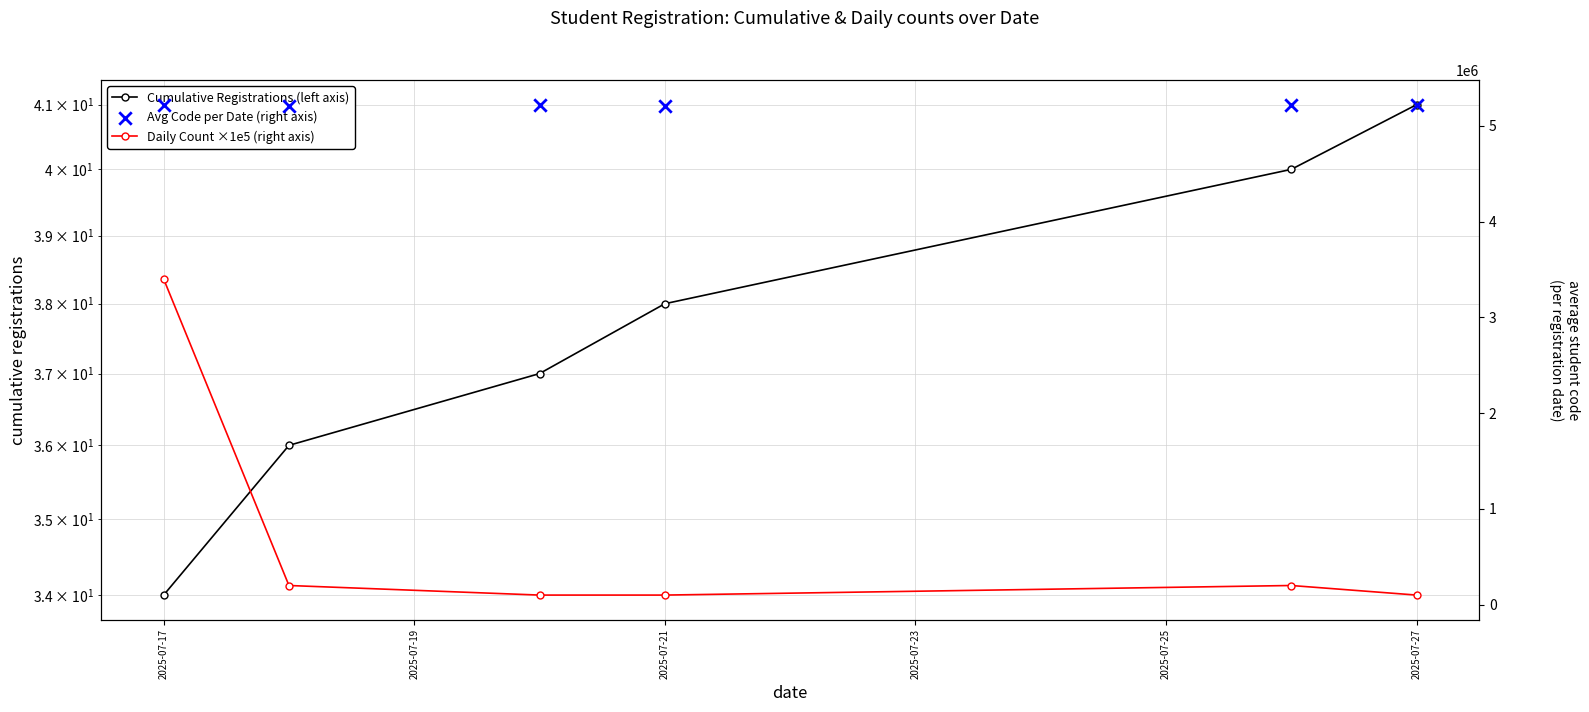

At how many categories does at least one series exceed 4736699?

6